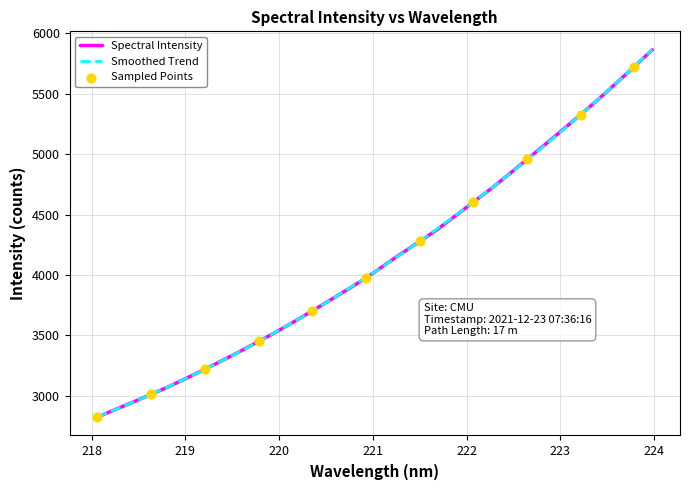

What is the change in value from 223.0264 to 223.5987?

+387.2